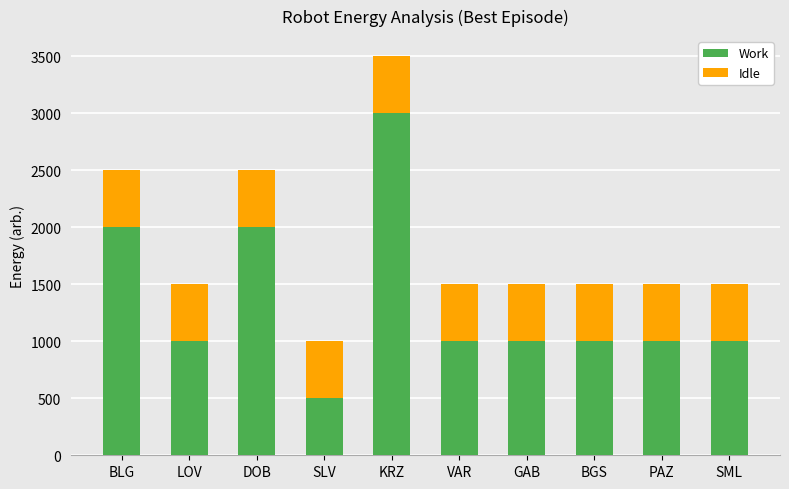

Which category has the highest value in the Work series?

KRZ